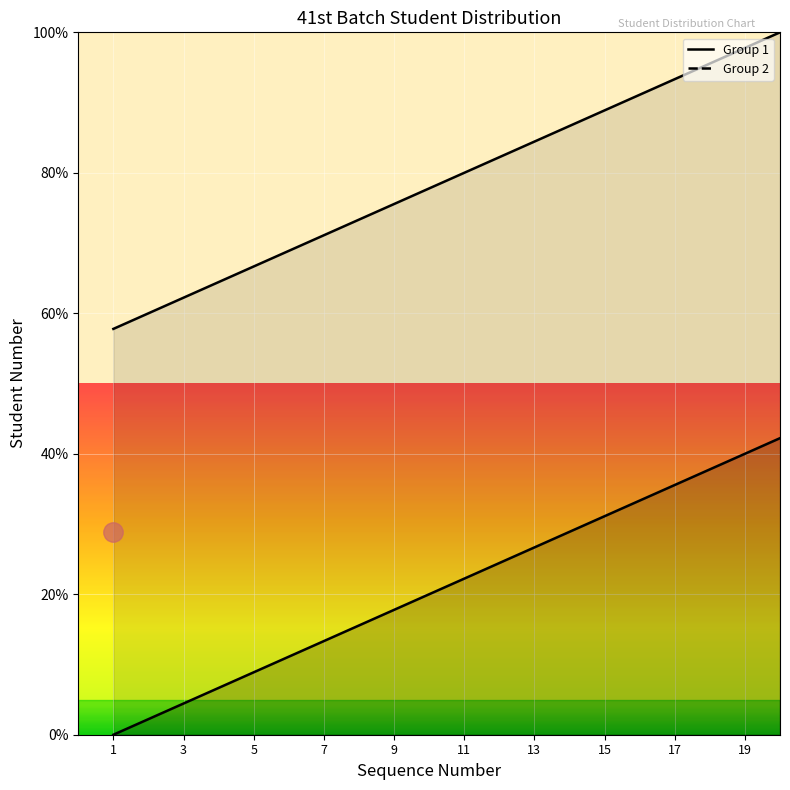

Reading left to right, transcribe all the data shown in this chart.

Group 1: 1=0.0	2=2.2	3=4.4	4=6.7	5=8.9	6=11.1	7=13.3	8=15.6	9=17.8	10=20.0	11=22.2	12=24.4	13=26.7	14=28.9	15=31.1	16=33.3	17=35.6	18=37.8	19=40.0	20=42.2
Group 2: 1=57.8	2=60.0	3=62.2	4=64.4	5=66.7	6=68.9	7=71.1	8=73.3	9=75.6	10=77.8	11=80.0	12=82.2	13=84.4	14=86.7	15=88.9	16=91.1	17=93.3	18=95.6	19=97.8	20=100.0